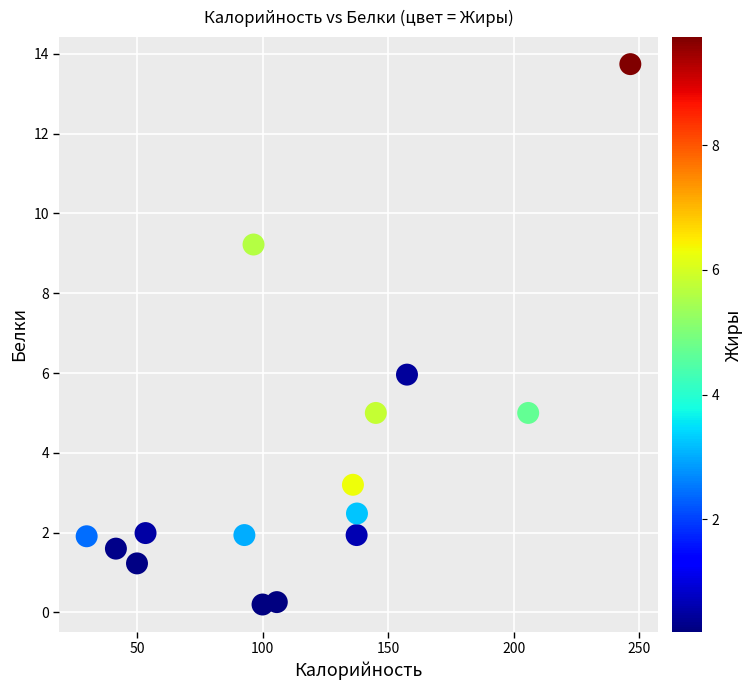

What is the range of X values (max minus min)?

216.5